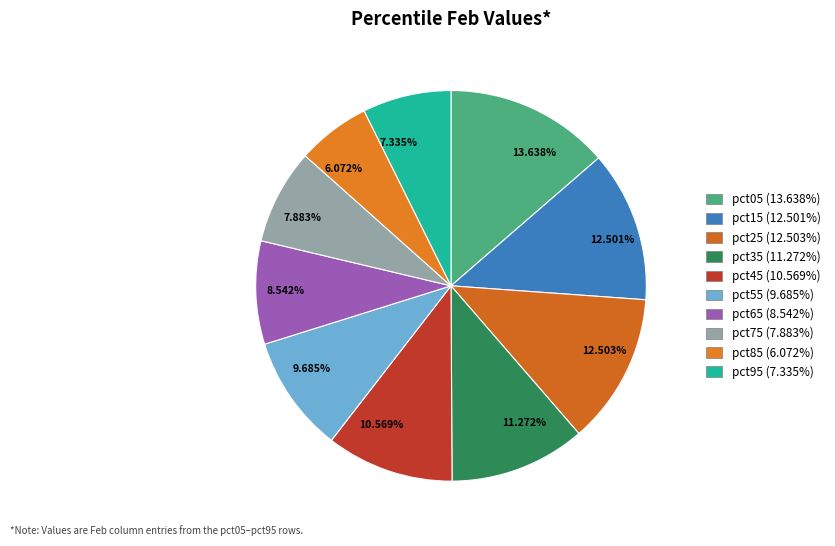

Between 6.072% and 8.542%, which is larger?

8.542%